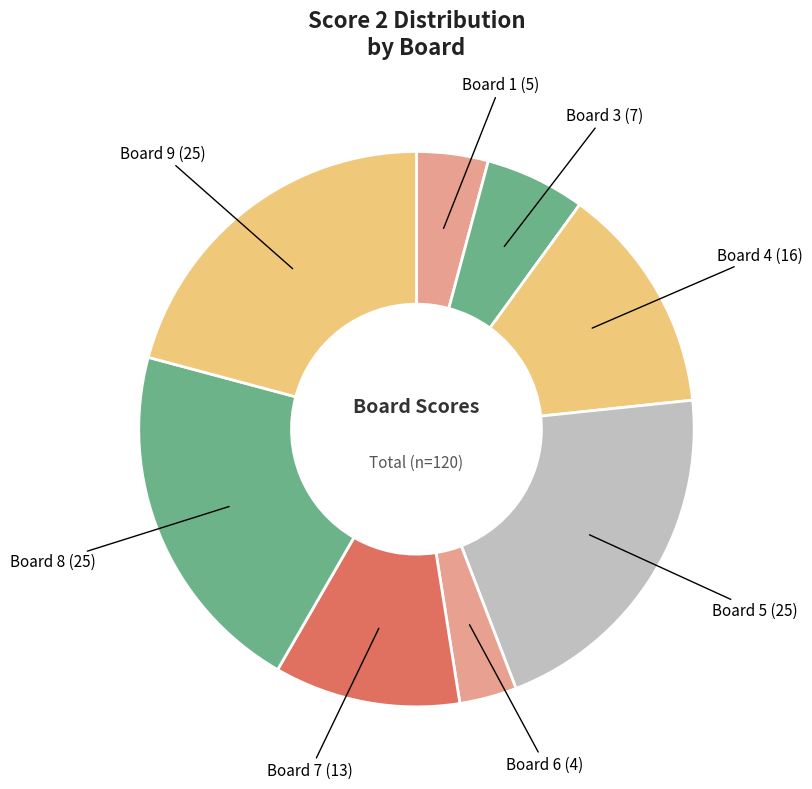

Count the number of slices in the pie.

8